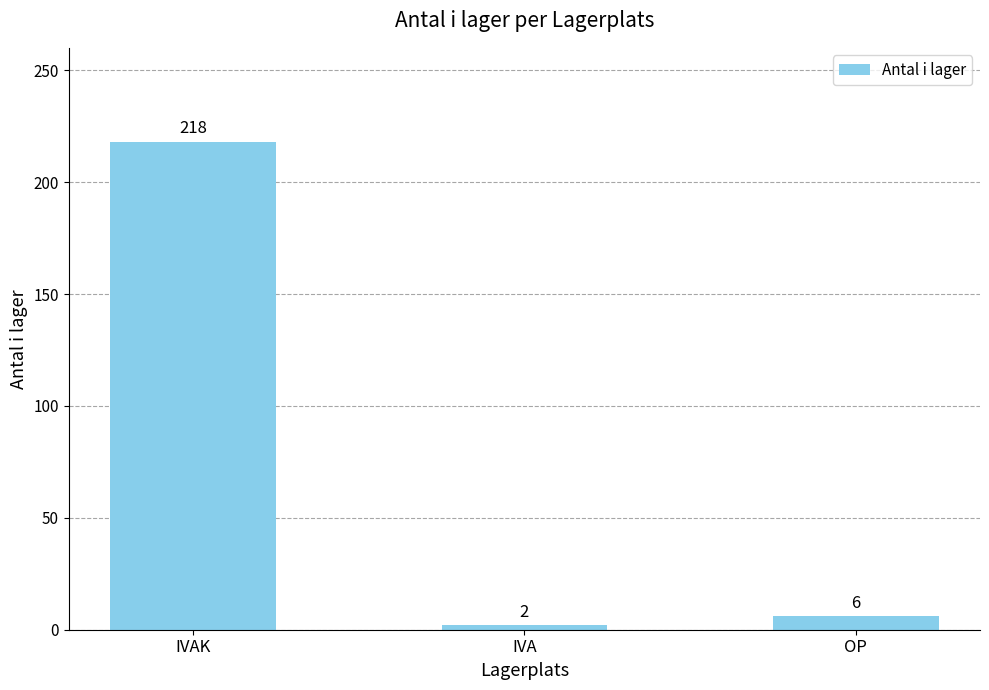

Which label corresponds to the largest value in the chart?

IVAK